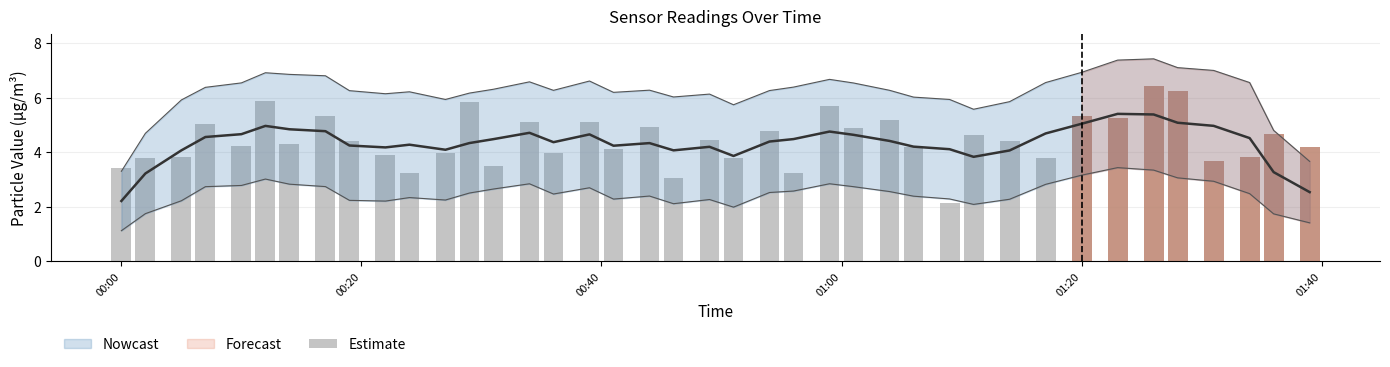

What is the minimum value shown in the chart?

2.1